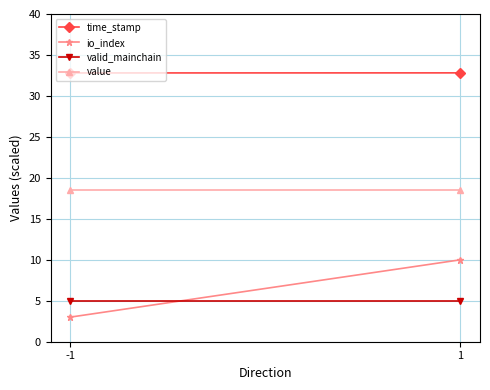

At 1, list the series in order from largest to smallest.

time_stamp, value, io_index, valid_mainchain